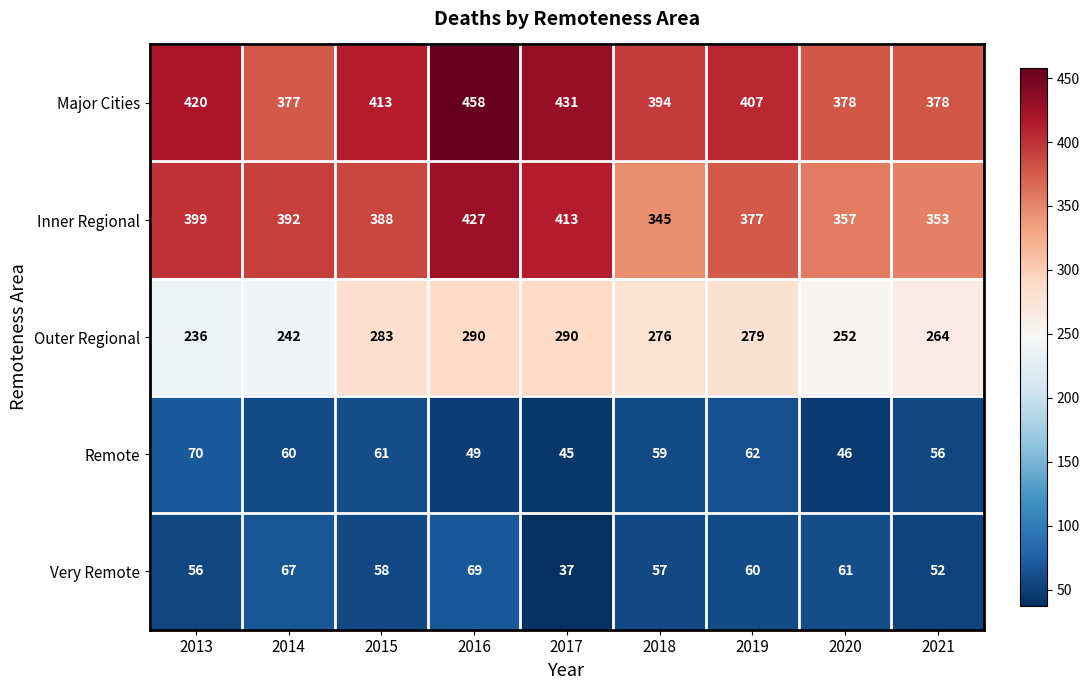

Rank the series at 2020 from lowest to highest value.

Remote, Very Remote, Outer Regional, Inner Regional, Major Cities